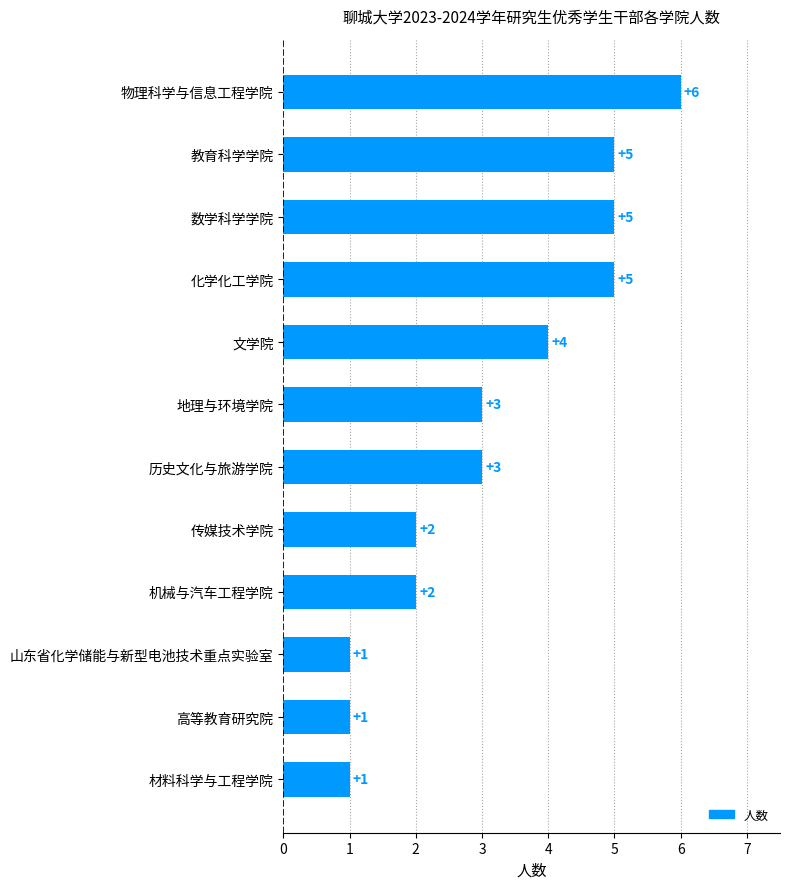

At which category does the chart reach its peak across all series?

物理科学与信息工程学院